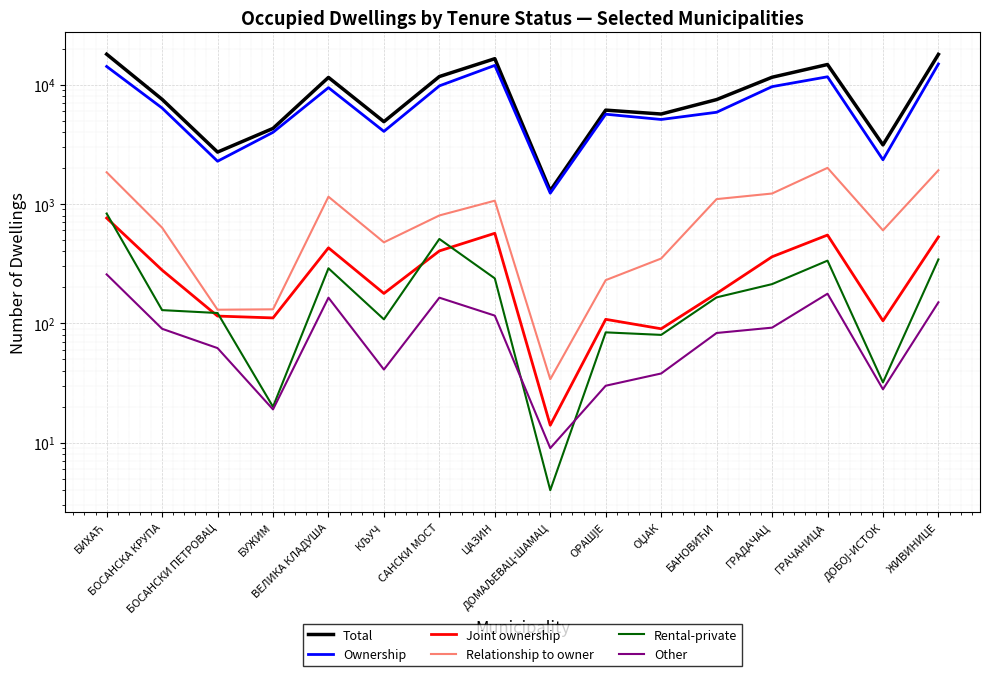

Rank the categories by Ownership value from lowest to highest.

ДОМАЉЕВАЦ-ШАМАЦ, БОСАНСКИ ПЕТРОВАЦ, ДОБОЈ-ИСТОК, БУЖИМ, КЉУЧ, ОЏАК, ОРАШЈЕ, БАНОВИЋИ, БОСАНСКА КРУПА, ВЕЛИКА КЛАДУША, ГРАДАЧАЦ, САНСКИ МОСТ, ГРАЧАНИЦА, БИХАЋ, ЦАЗИН, ЖИВИНИЦЕ